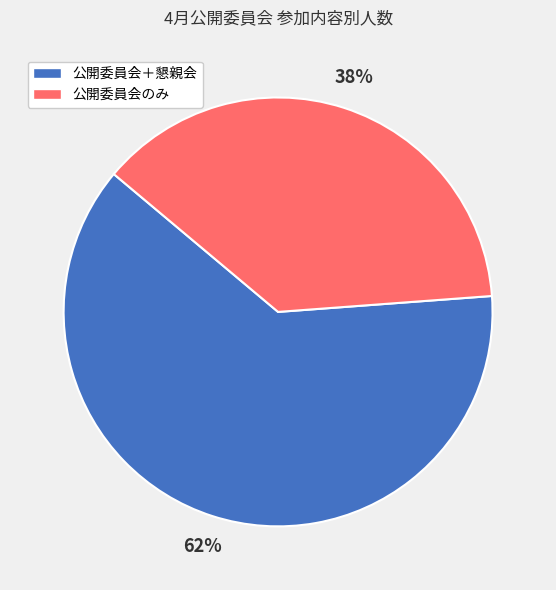

To the nearest percent, what is the average slice percentage?

50%